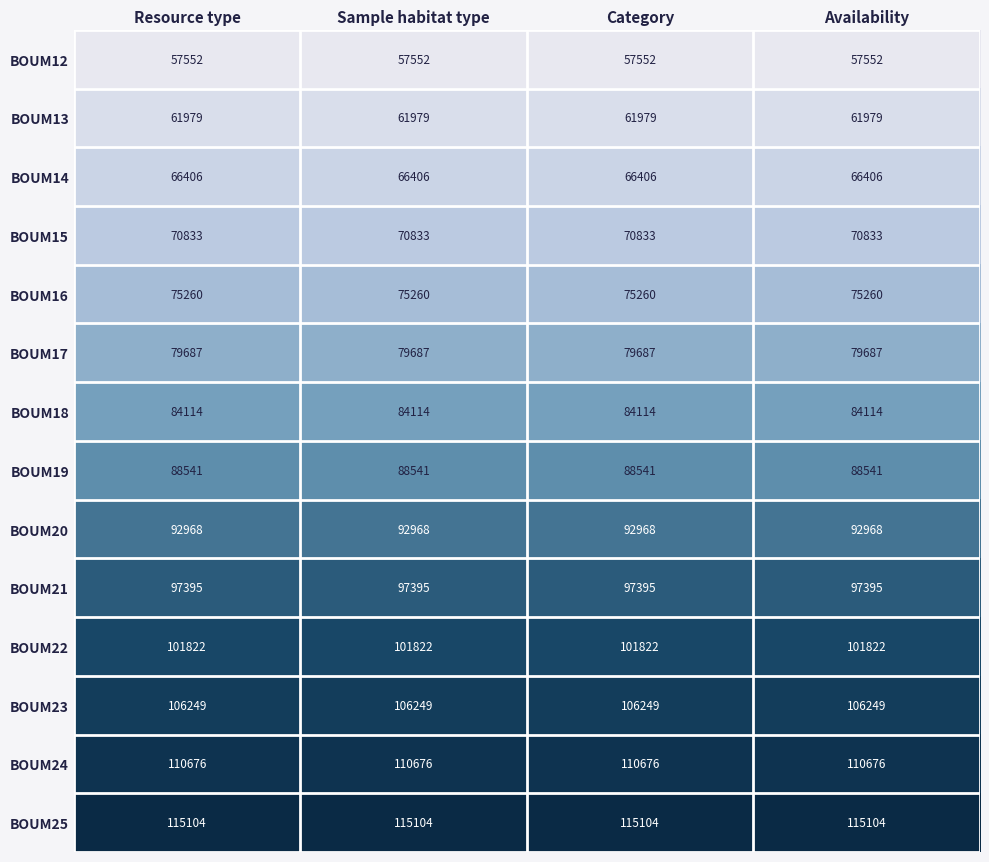

What is the lowest value of the BOUM19 series?

88541